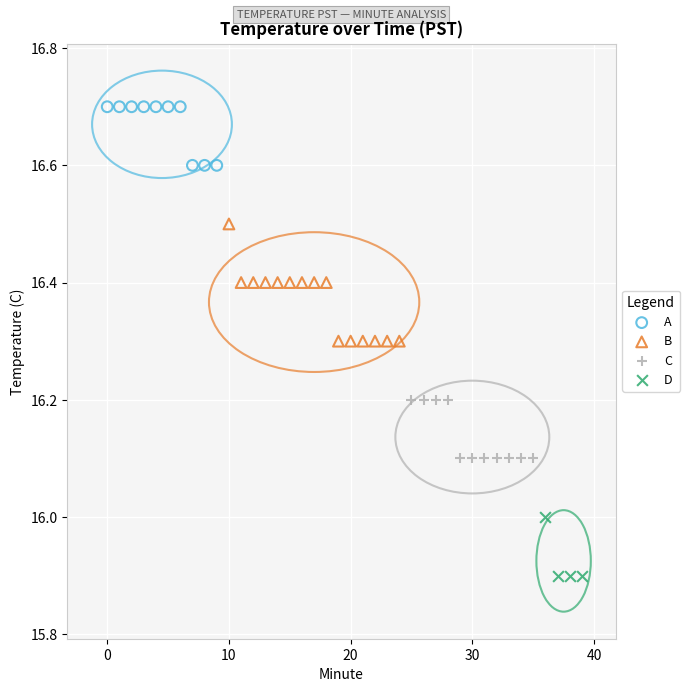

Which series reaches the minimum Y coordinate?

D